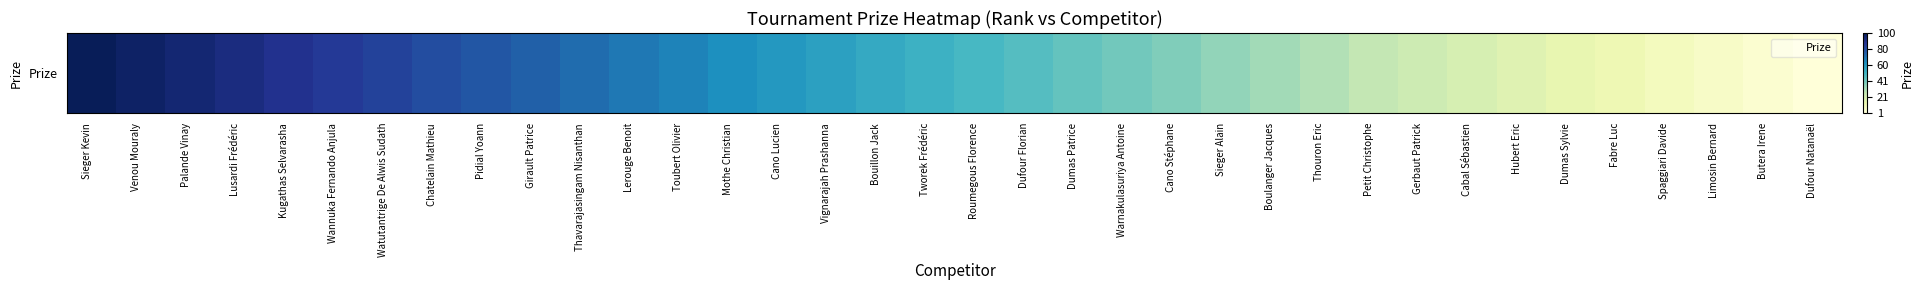

Rank the categories by value from lowest to highest.

Dufour Natanaël, Butera Irene, Limosin Bernard, Spaggiari Davide, Fabre Luc, Dumas Sylvie, Hubert Eric, Cabal Sébastien, Gerbaut Patrick, Petit Christophe, Thouron Eric, Boulanger Jacques, Sieger Alain, Cano Stéphane, Warnakulasuriya Antoine, Dumas Patrice, Dufour Florian, Roumegous Florence, Tworek Frédéric, Bouillon Jack, Vignarajah Prashanna, Cano Lucien, Mothe Christian, Toubert Olivier, Lerouge Benoit, Thavarajasingam Nisanthan, Girault Patrice, Pidial Yoann, Chatelain Mathieu, Watutantrige De Alwis Sudath, Wannuka Fernando Anjula, Kugathas Selvarasha, Lusardi Frédéric, Palande Vinay, Venou Mouraly, Sieger Kevin